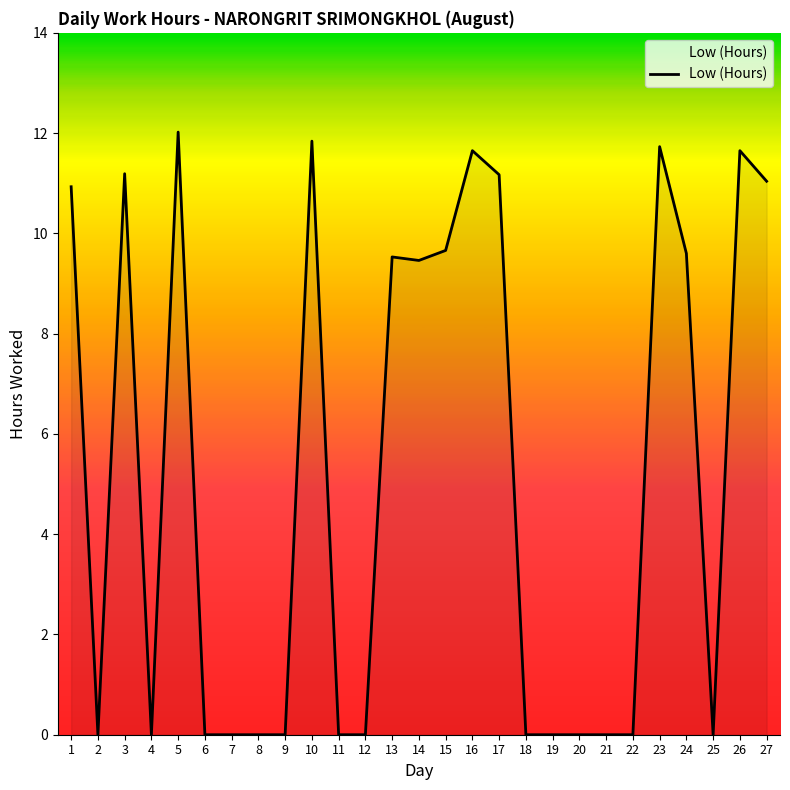

What is the difference between the maximum and minimum values?

12.0